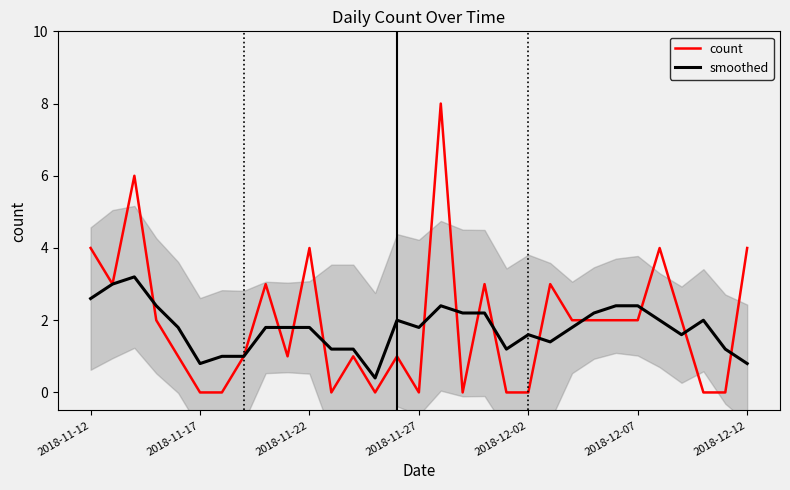

Is the value of smoothed at 2018-11-17 greater than the value of count at 2018-12-02?

Yes